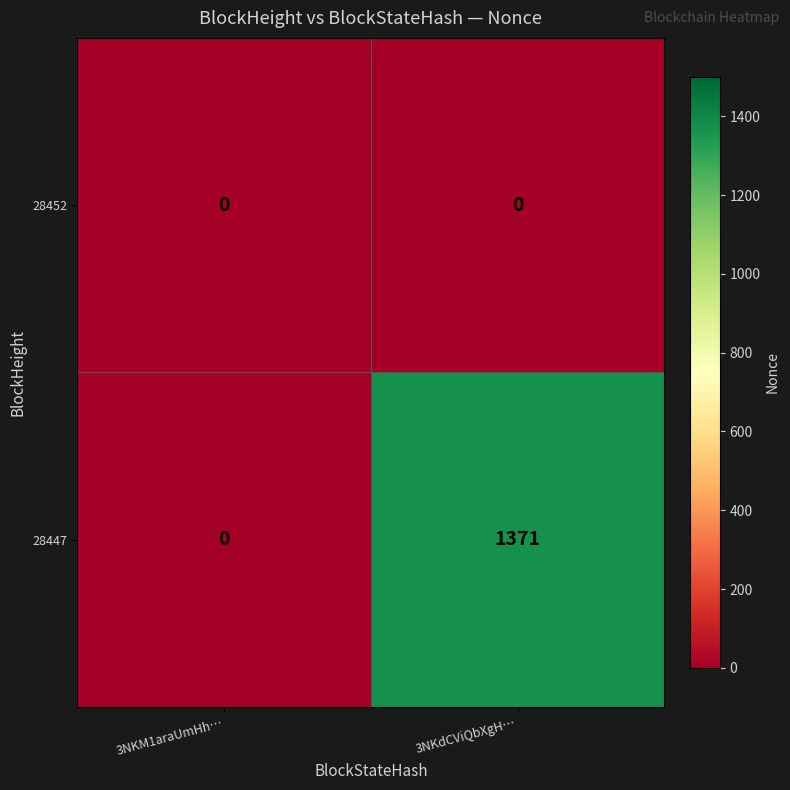

What is the greatest value displayed?

1371